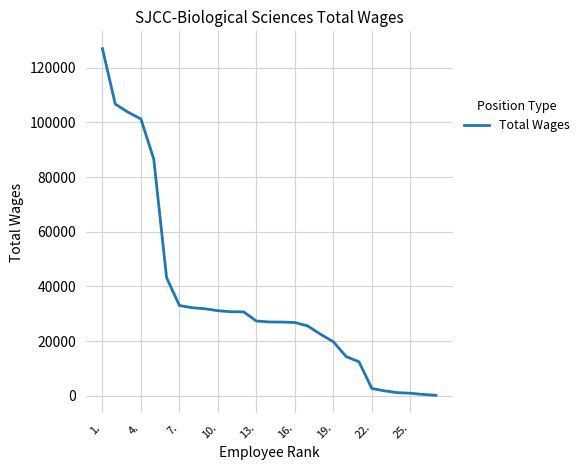

What is the difference between the maximum and minimum values?

126853